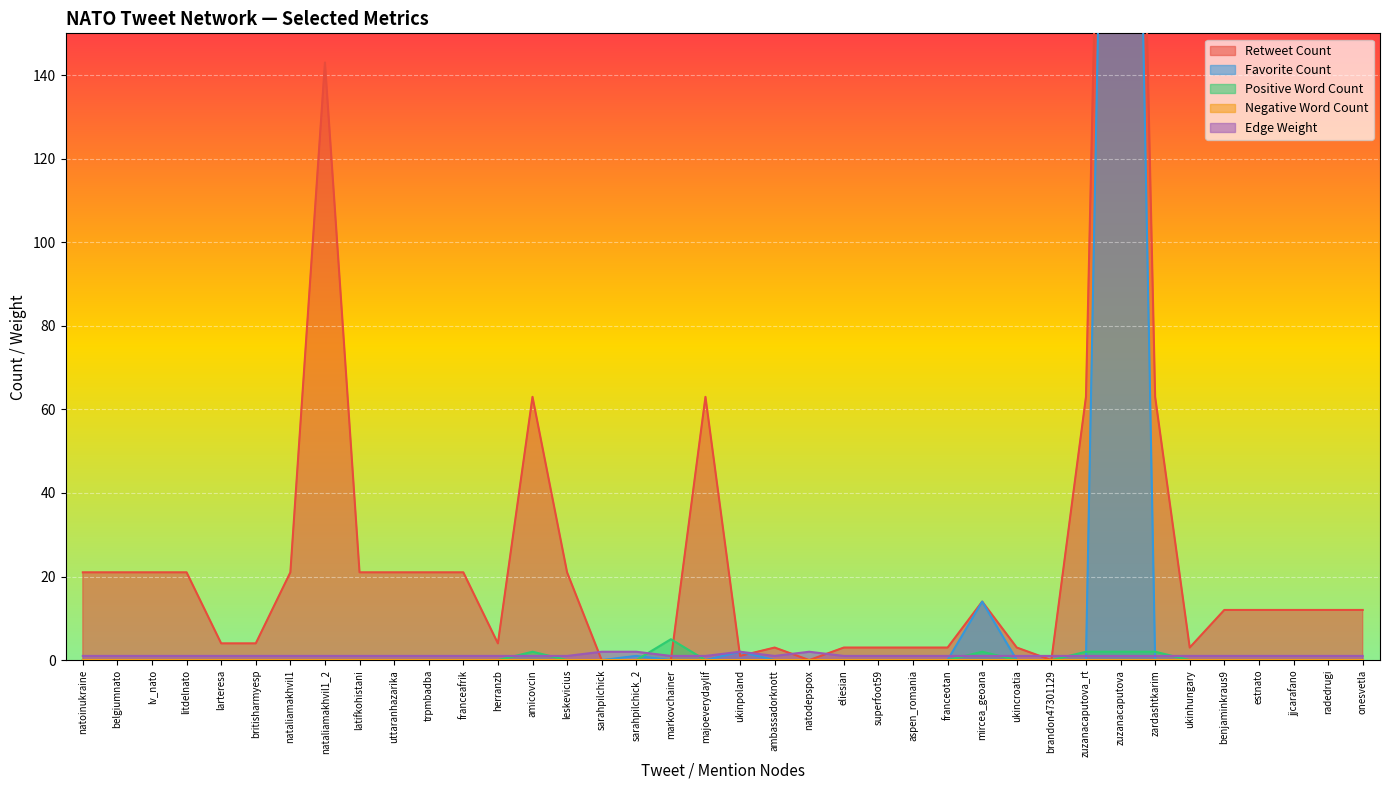

The Positive Word Count series shows 0 at estnato. True or false?

True